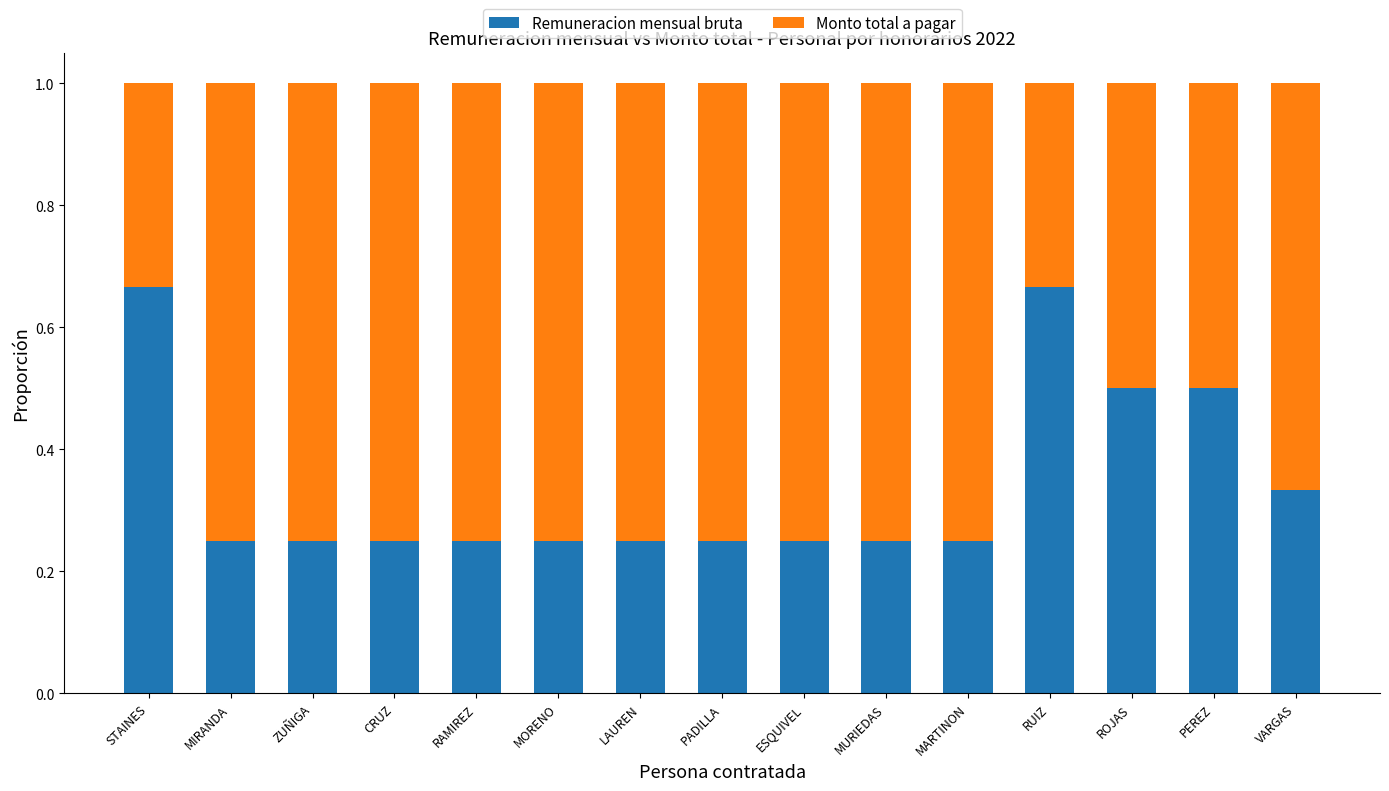

What are all the series names shown in the legend?

Remuneracion mensual bruta, Monto total a pagar